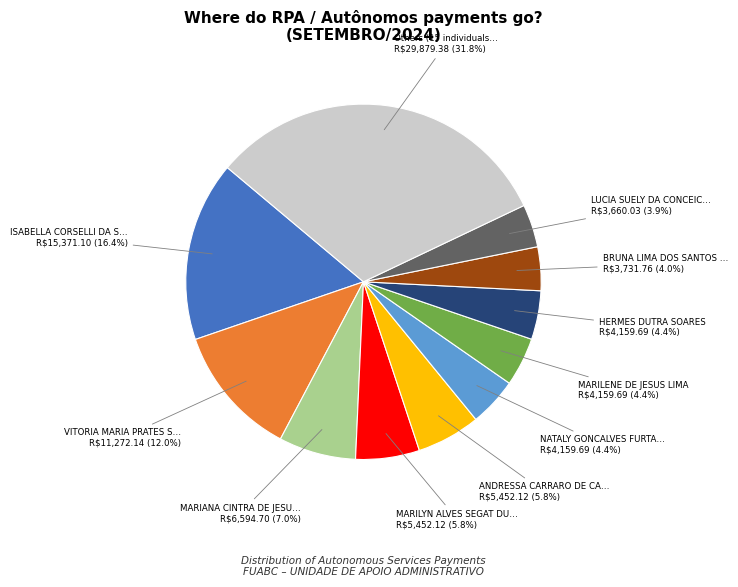

Does any single category account for the majority?

No